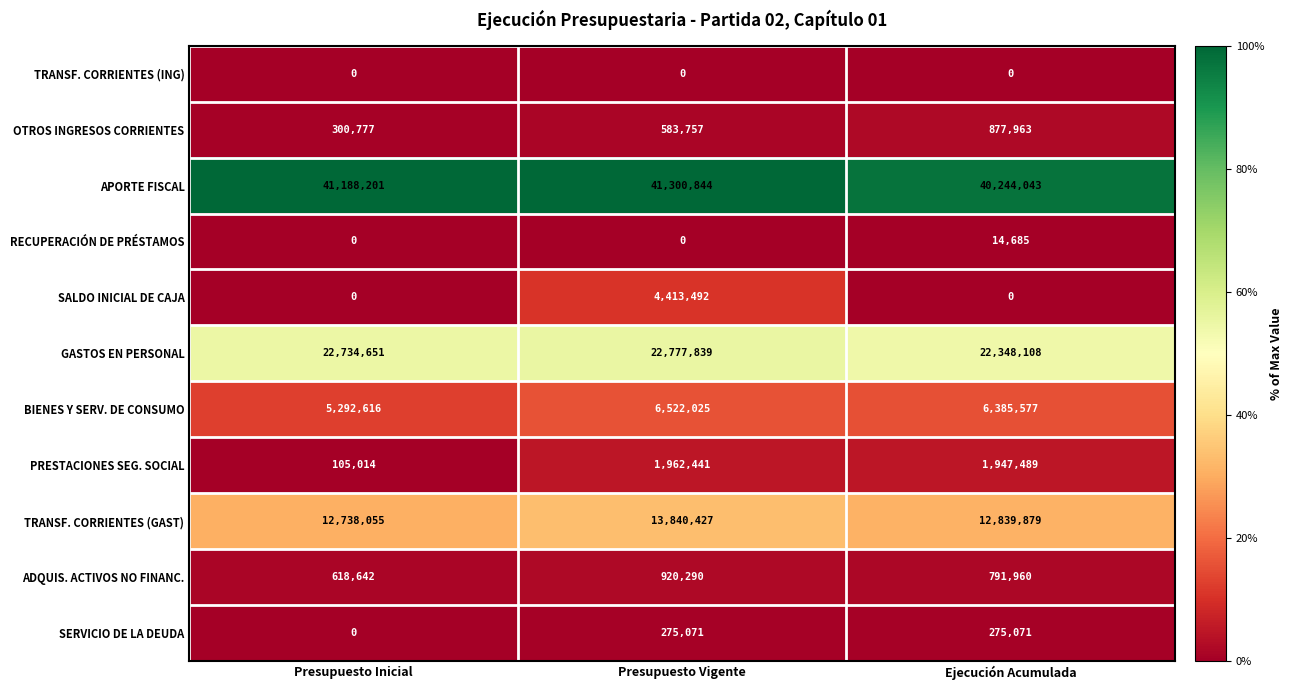

How many distinct data groups are displayed?

11